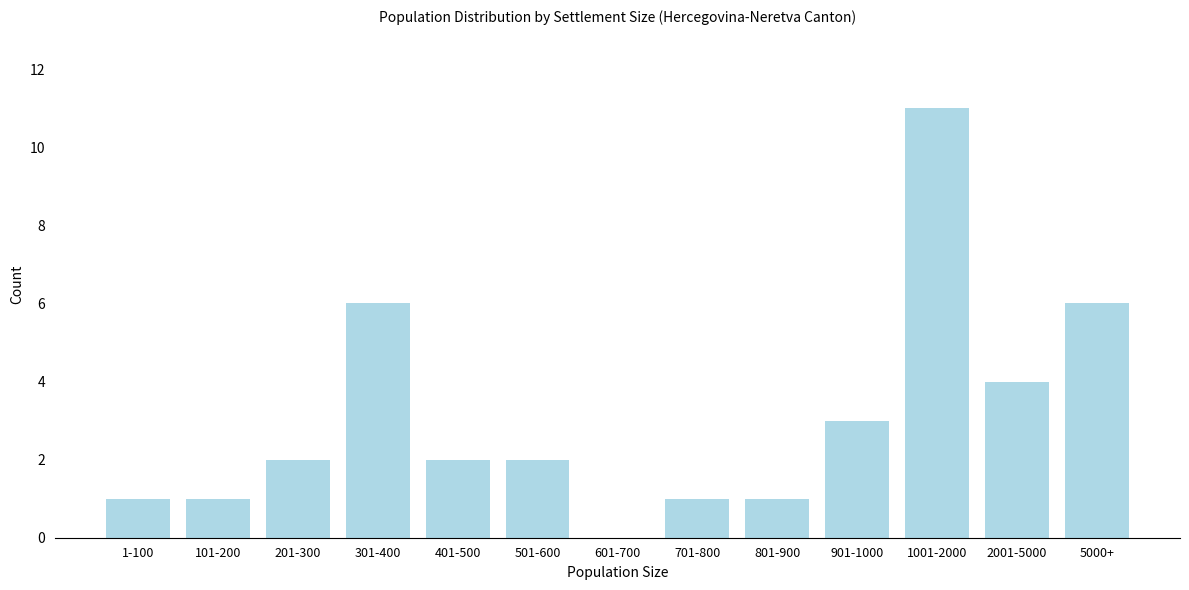

Reading right to left, transcribe all the data shown in this chart.

5000+=6	2001-5000=4	1001-2000=11	901-1000=3	801-900=1	701-800=1	601-700=0	501-600=2	401-500=2	301-400=6	201-300=2	101-200=1	1-100=1